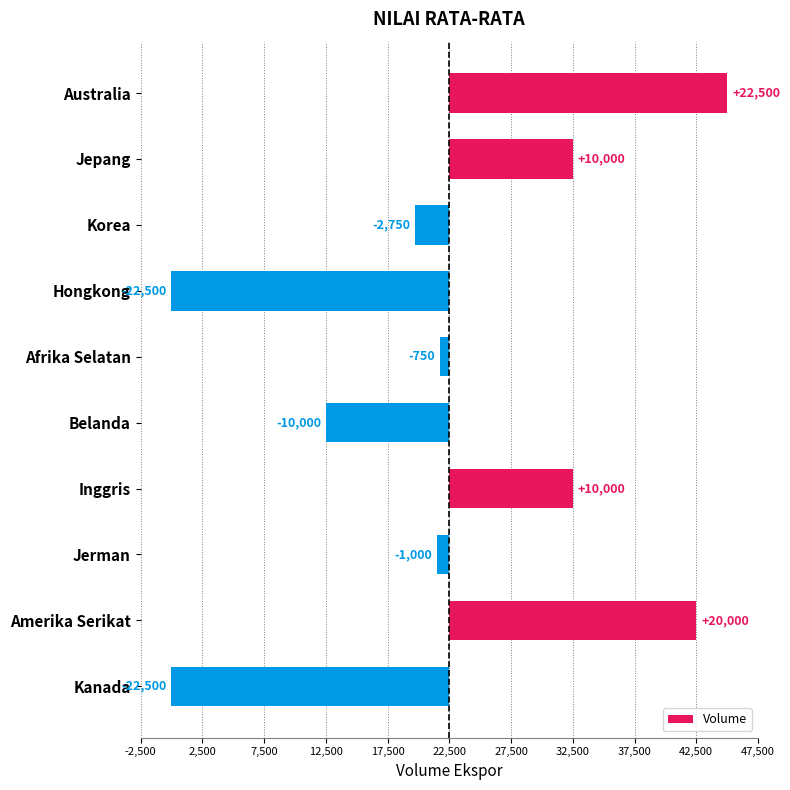

Does the chart contain stacked bars?

No